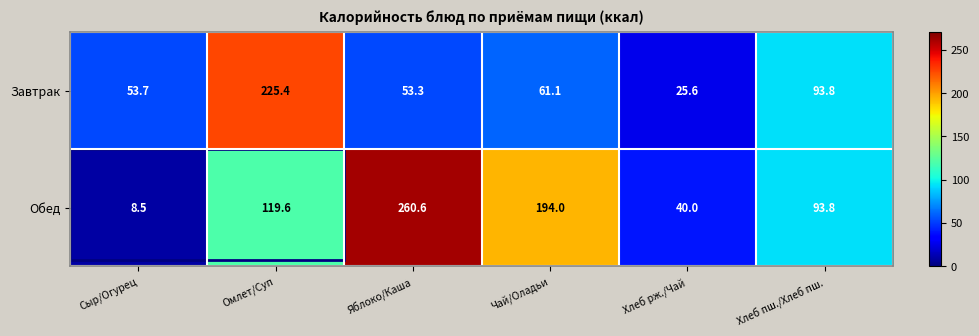

Which label corresponds to the largest value in the chart?

Яблоко/Каша